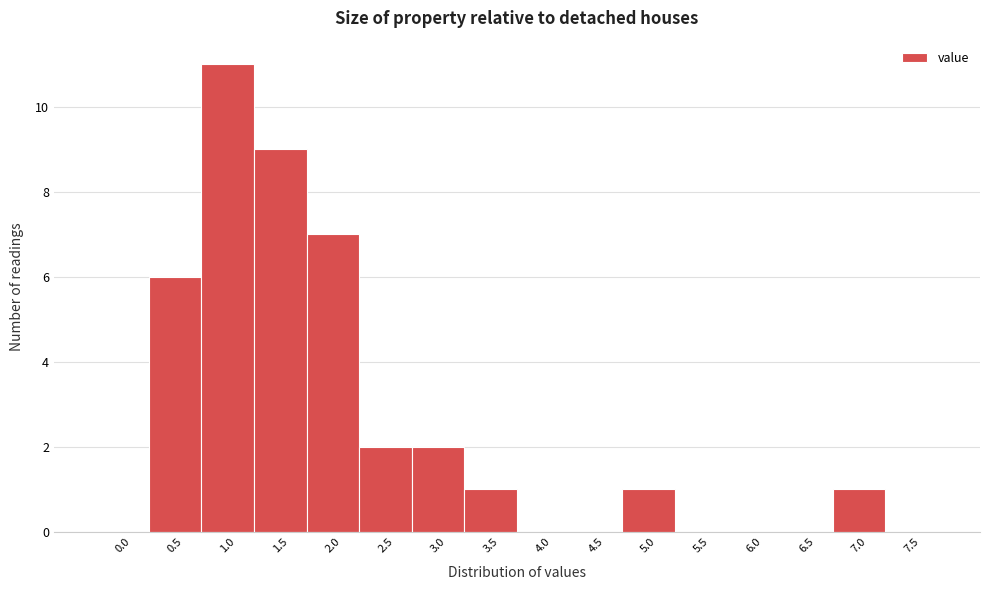

Reading left to right, transcribe all the data shown in this chart.

0.0=0	0.5=6	1.0=11	1.5=9	2.0=7	2.5=2	3.0=2	3.5=1	4.0=0	4.5=0	5.0=1	5.5=0	6.0=0	6.5=0	7.0=1	7.5=0